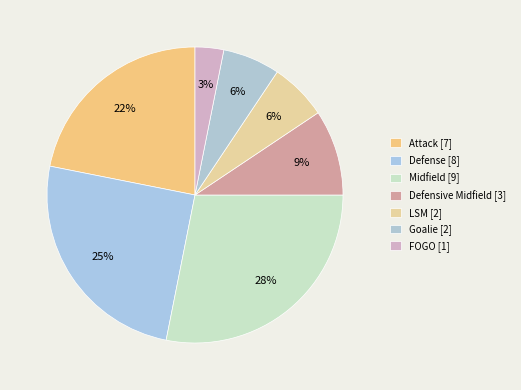

Is it true that Goalie is 1% of the pie?

False